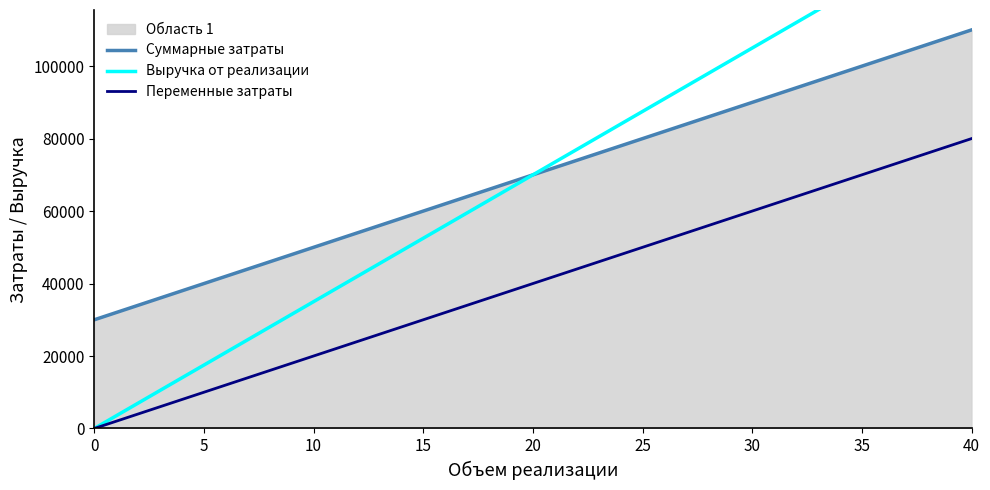

What is the difference between the Переменные затраты values at 0 and 15?

30000